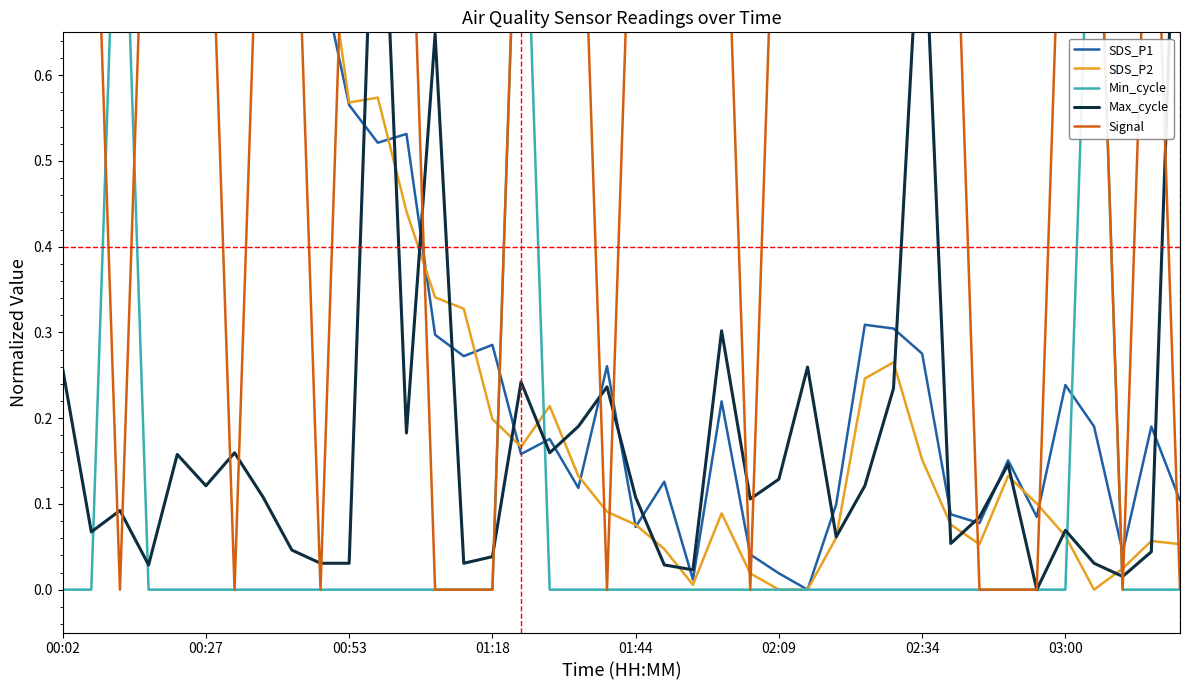

Rank the series at 16 from lowest to highest value.

SDS_P1, SDS_P2, Max_cycle, Min_cycle, Signal